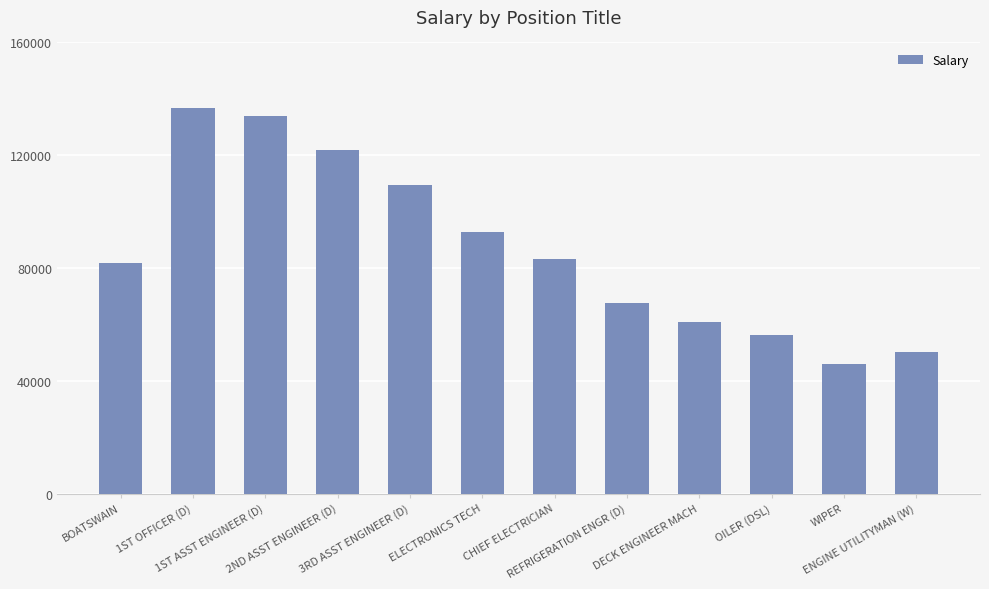

The chart shows a value of 72814 at 1ST ASST ENGINEER (D). True or false?

False